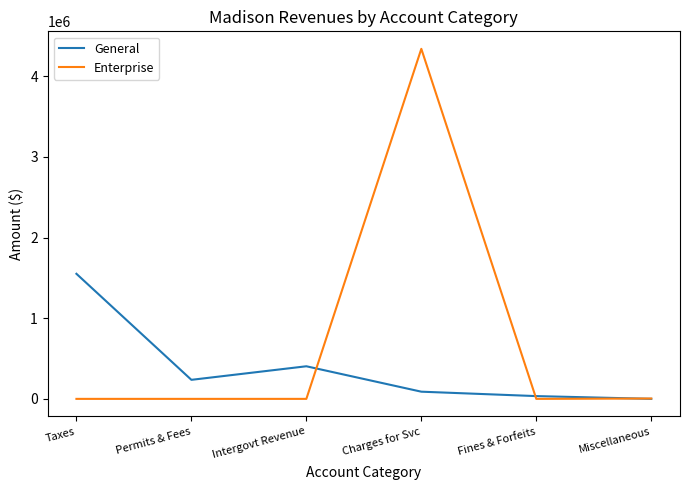

Rank the series by their average value, from highest to lowest.

Enterprise, General